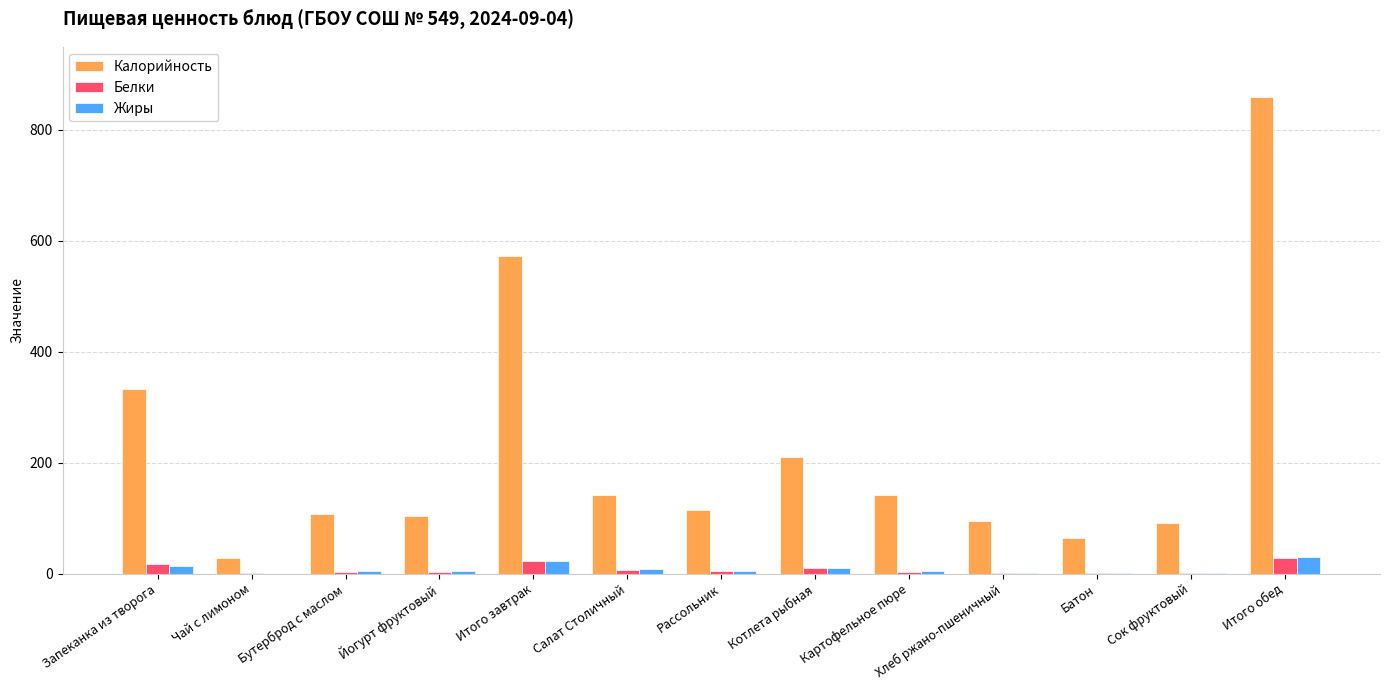

At which category is the sum across all series the highest?

Итого обед